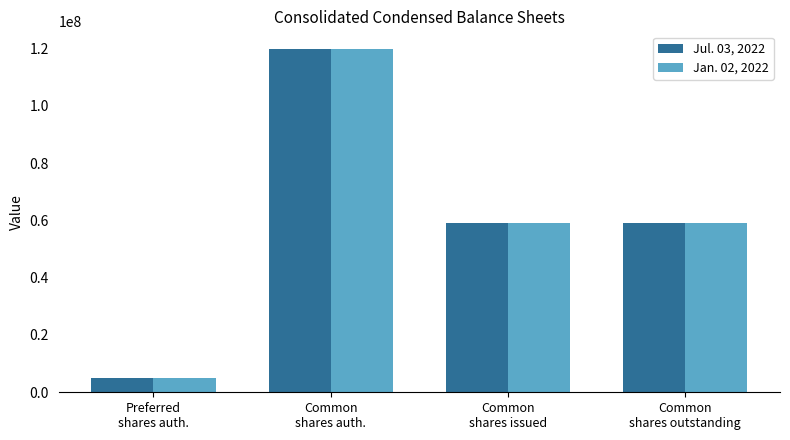

Where does the Jul. 03, 2022 series first go above 59097000?

Common
shares auth.